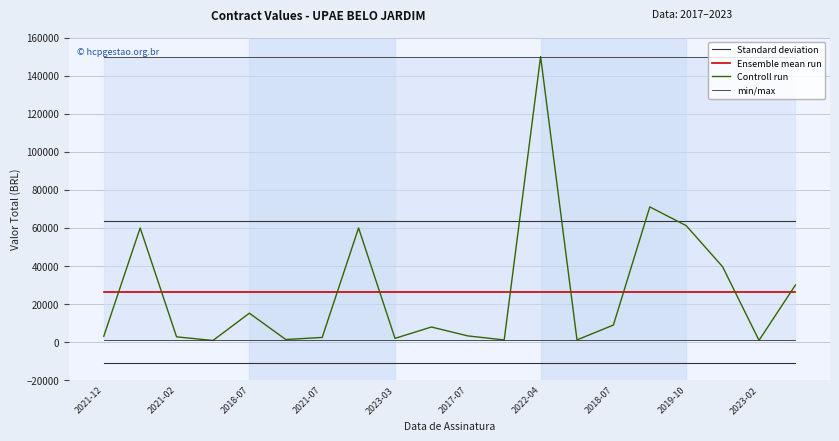

Where does the Controll run series first go above 7966?

2021-02